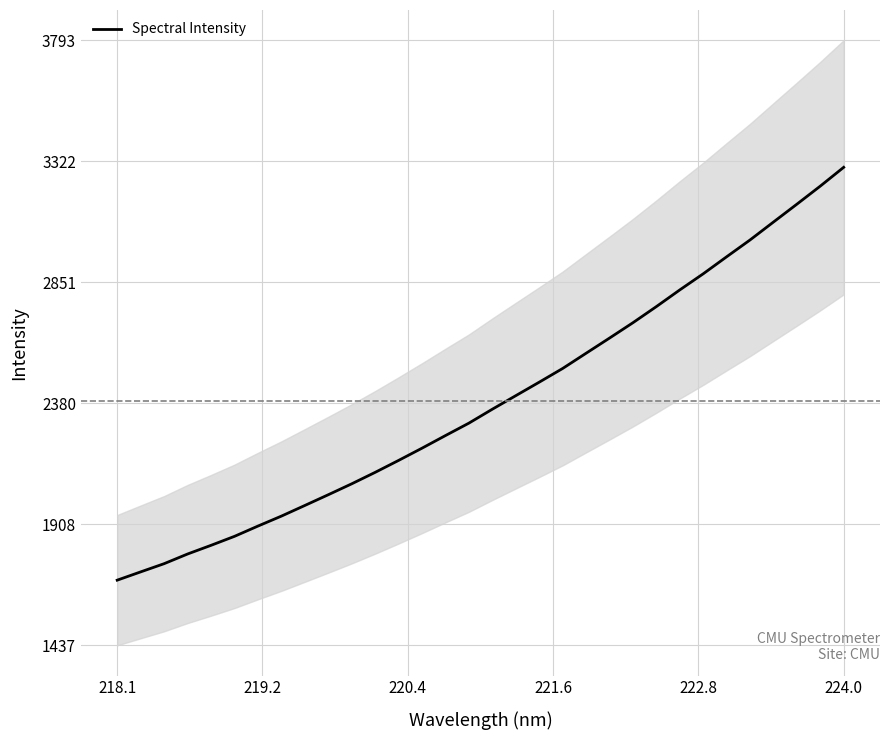

What is the greatest value displayed?

3298.4